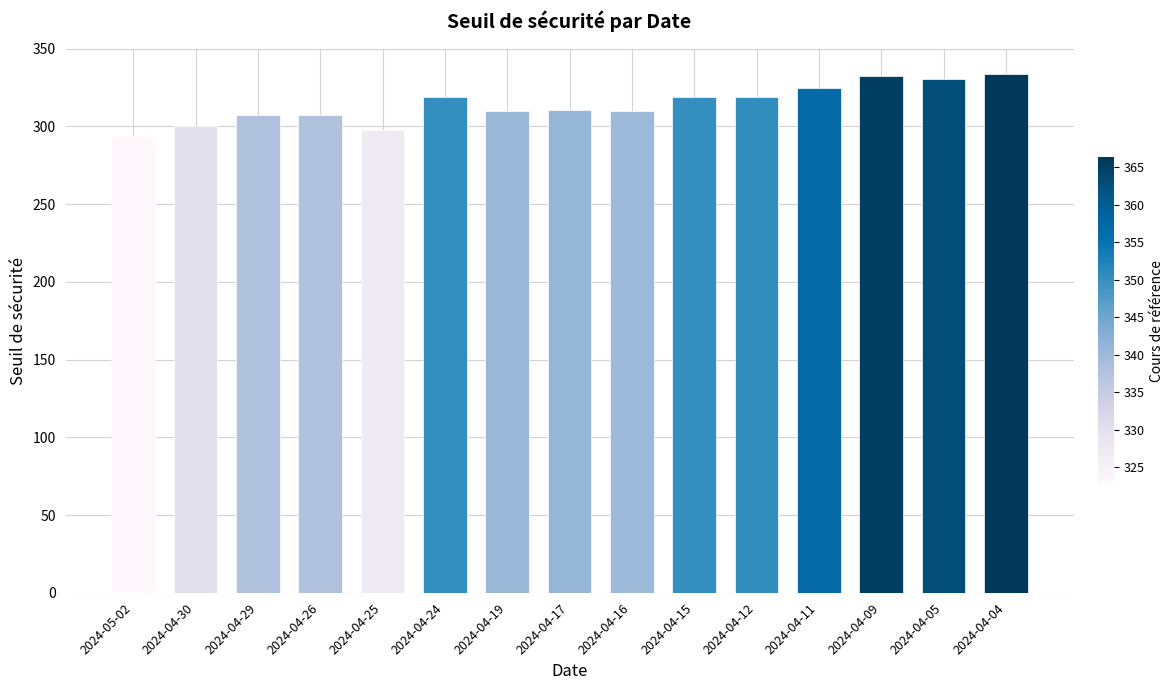

What position from the right is 2024-05-02?

15